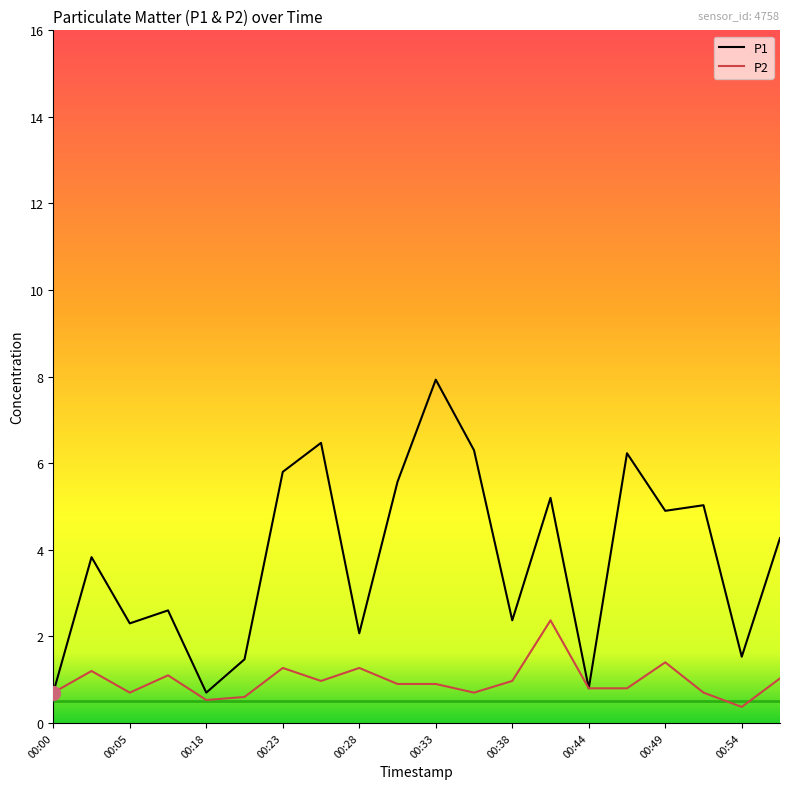

At how many categories does at least one series exceed 4?

10